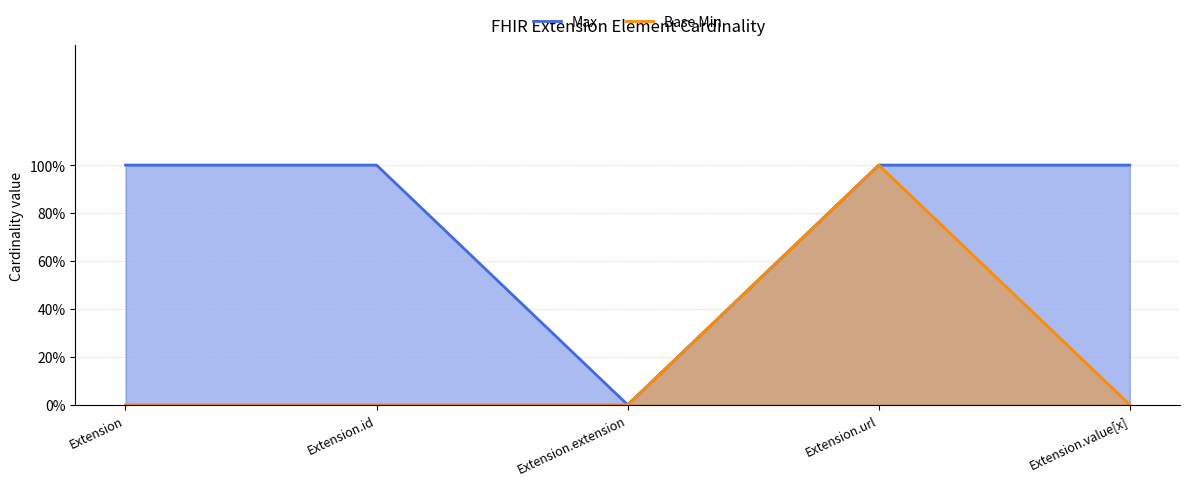

What are all the series names shown in the legend?

Max, Base Min